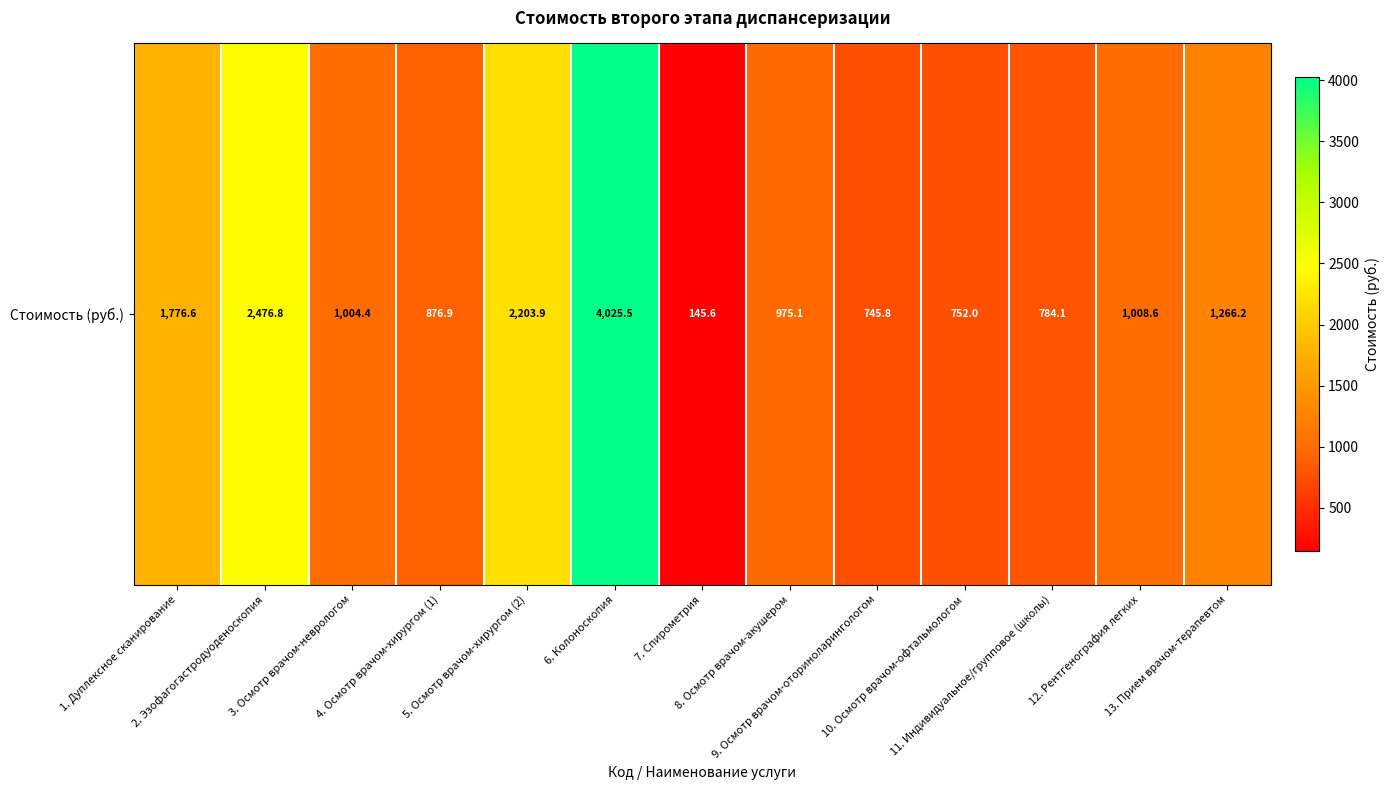

What is the smallest value displayed?

145.6